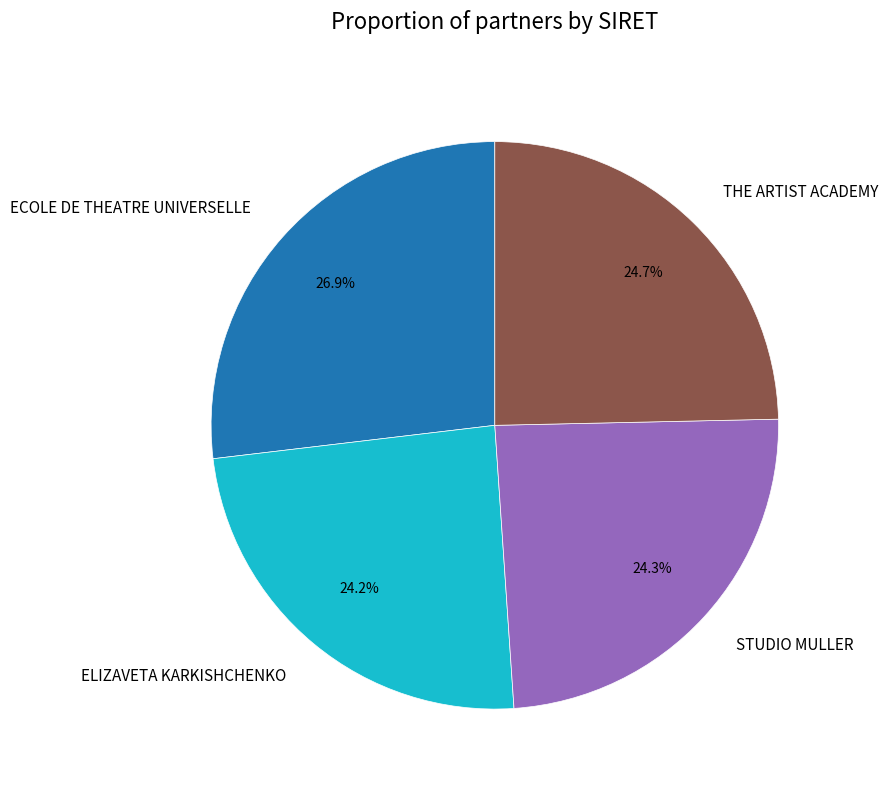

To the nearest percent, what portion does THE ARTIST ACADEMY represent?

25%